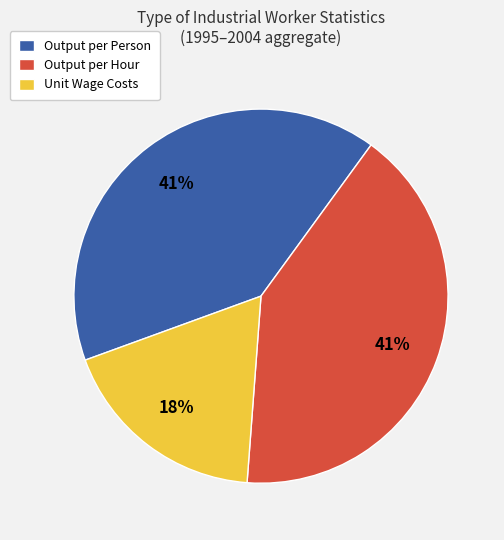

What percentage is the Output per Person slice, to the nearest percent?

41%